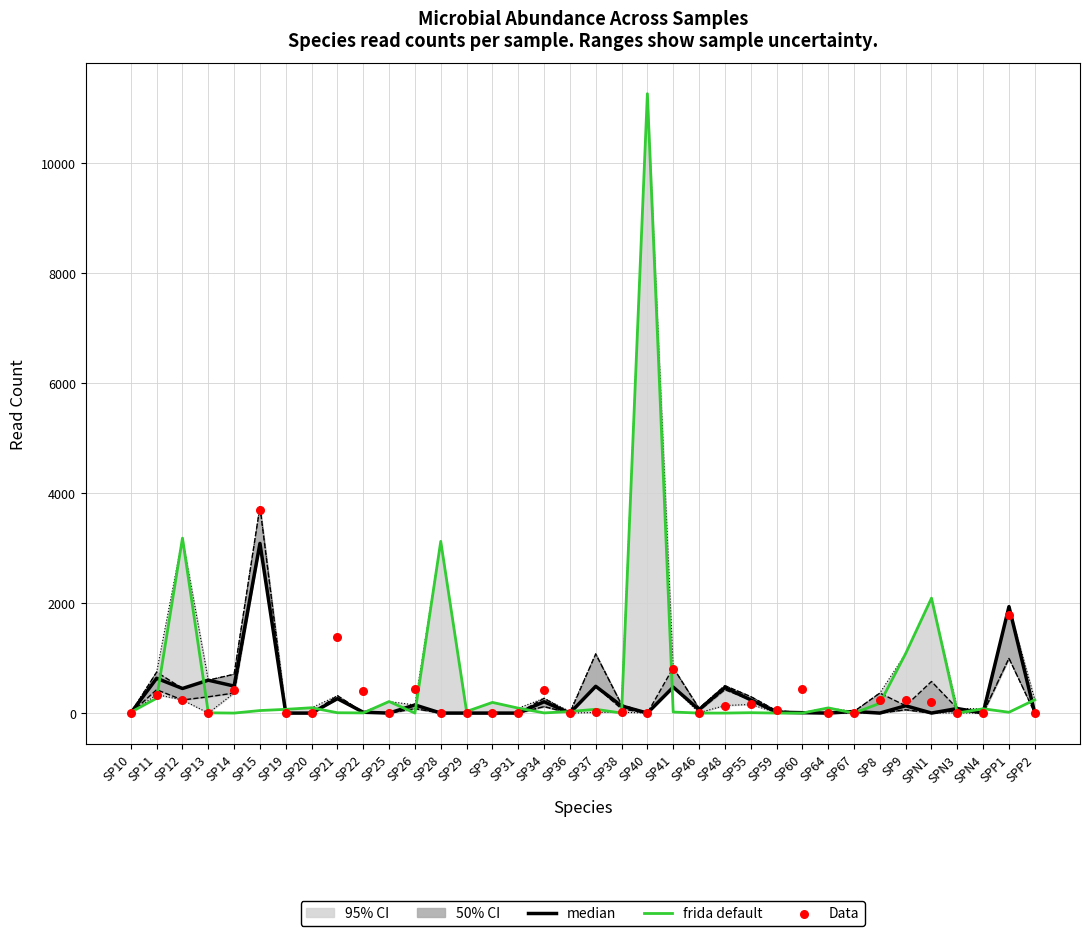

What is the total value across all series at SP28?

3122.0